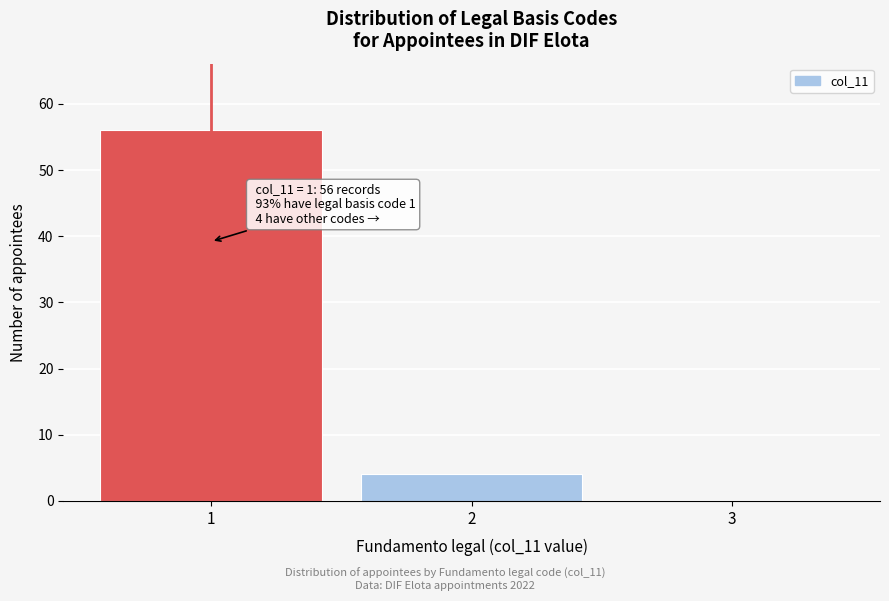

Over which range of the x-axis is the bar tallest?

0.5 to 1.5